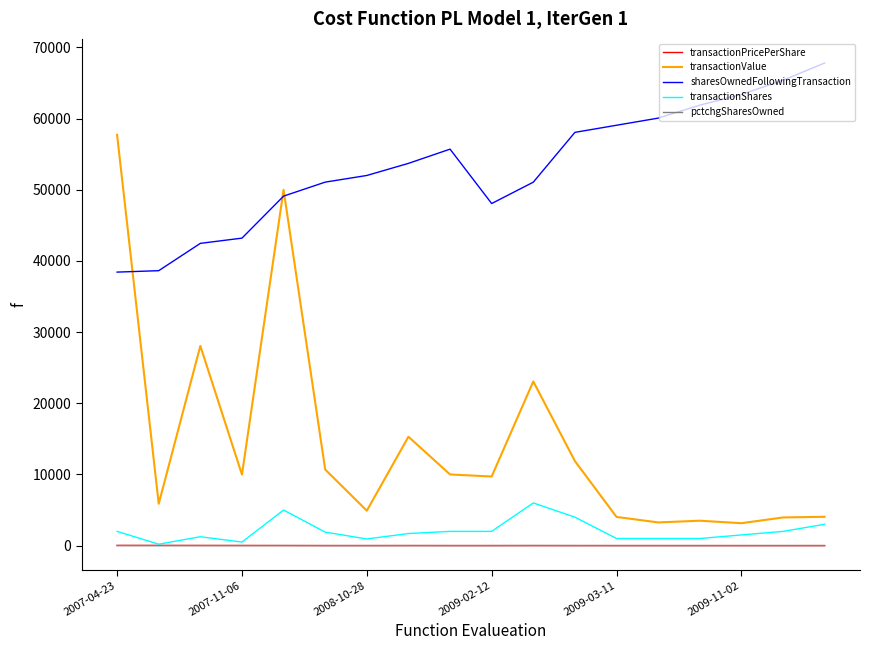

Is this an area chart (filled region under the line)?

No